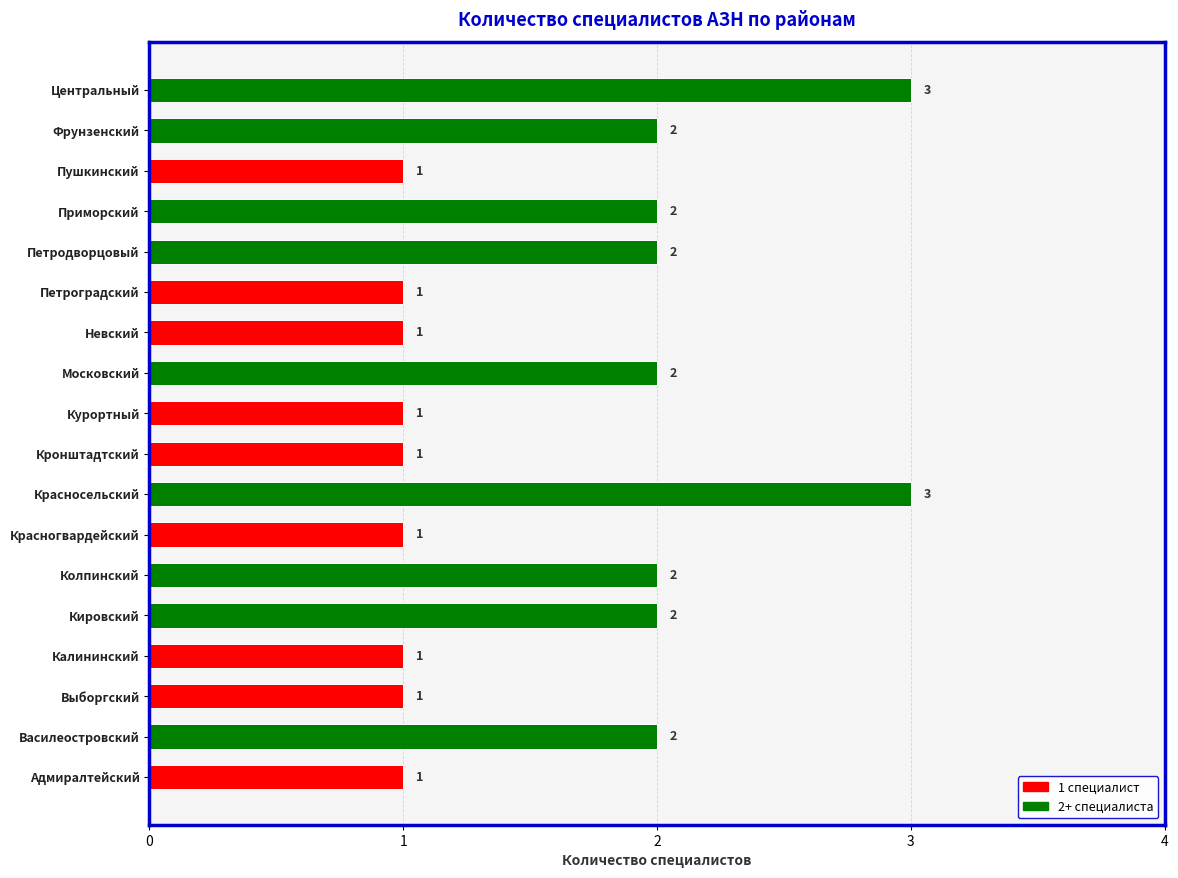

How many data points are less than 2?

9